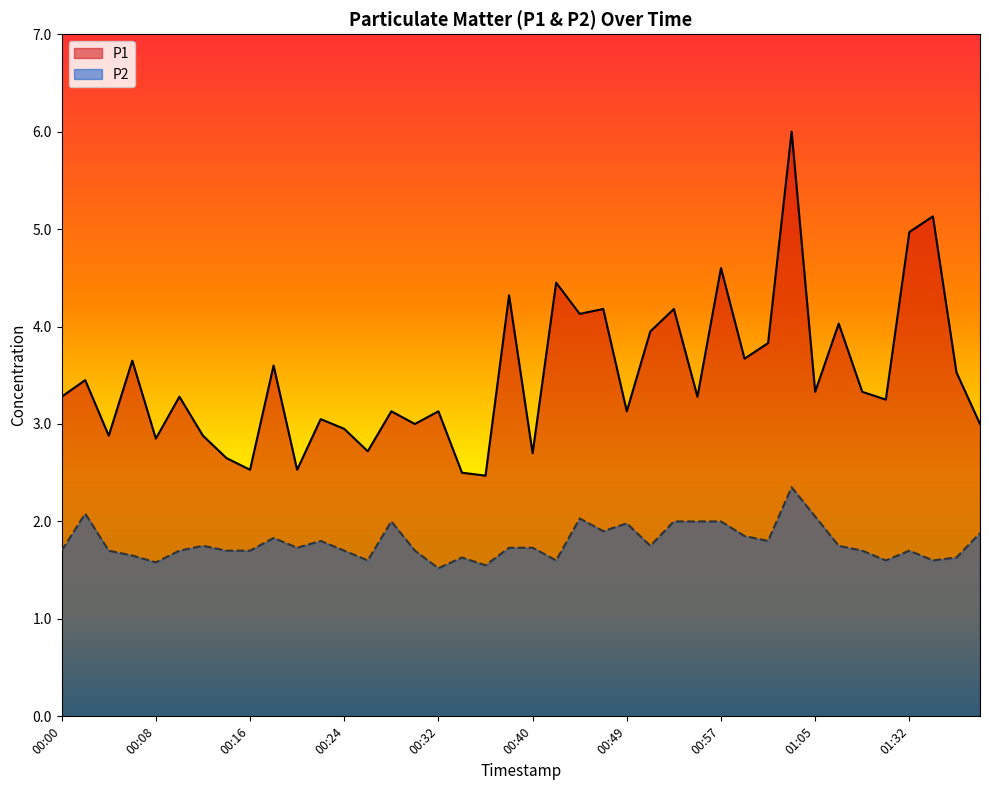

Reading right to left, extract all data points from this chart.

P1: 01:38=3.0	01:36=3.5	01:34=5.1	01:32=5.0	01:30=3.2	01:09=3.3	01:07=4.0	01:05=3.3	01:03=6.0	01:01=3.8	00:59=3.7	00:57=4.6	00:55=3.3	00:53=4.2	00:51=4.0	00:49=3.1	00:47=4.2	00:45=4.1	00:43=4.5	00:40=2.7	00:38=4.3	00:36=2.5	00:34=2.5	00:32=3.1	00:30=3.0	00:28=3.1	00:26=2.7	00:24=3.0	00:22=3.0	00:20=2.5	00:18=3.6	00:16=2.5	00:14=2.6	00:12=2.9	00:10=3.3	00:08=2.9	00:06=3.6	00:04=2.9	00:02=3.5	00:00=3.3
P2: 01:38=1.9	01:36=1.6	01:34=1.6	01:32=1.7	01:30=1.6	01:09=1.7	01:07=1.8	01:05=2.0	01:03=2.4	01:01=1.8	00:59=1.9	00:57=2.0	00:55=2.0	00:53=2.0	00:51=1.8	00:49=2.0	00:47=1.9	00:45=2.0	00:43=1.6	00:40=1.7	00:38=1.7	00:36=1.6	00:34=1.6	00:32=1.5	00:30=1.7	00:28=2.0	00:26=1.6	00:24=1.7	00:22=1.8	00:20=1.7	00:18=1.8	00:16=1.7	00:14=1.7	00:12=1.8	00:10=1.7	00:08=1.6	00:06=1.6	00:04=1.7	00:02=2.1	00:00=1.7